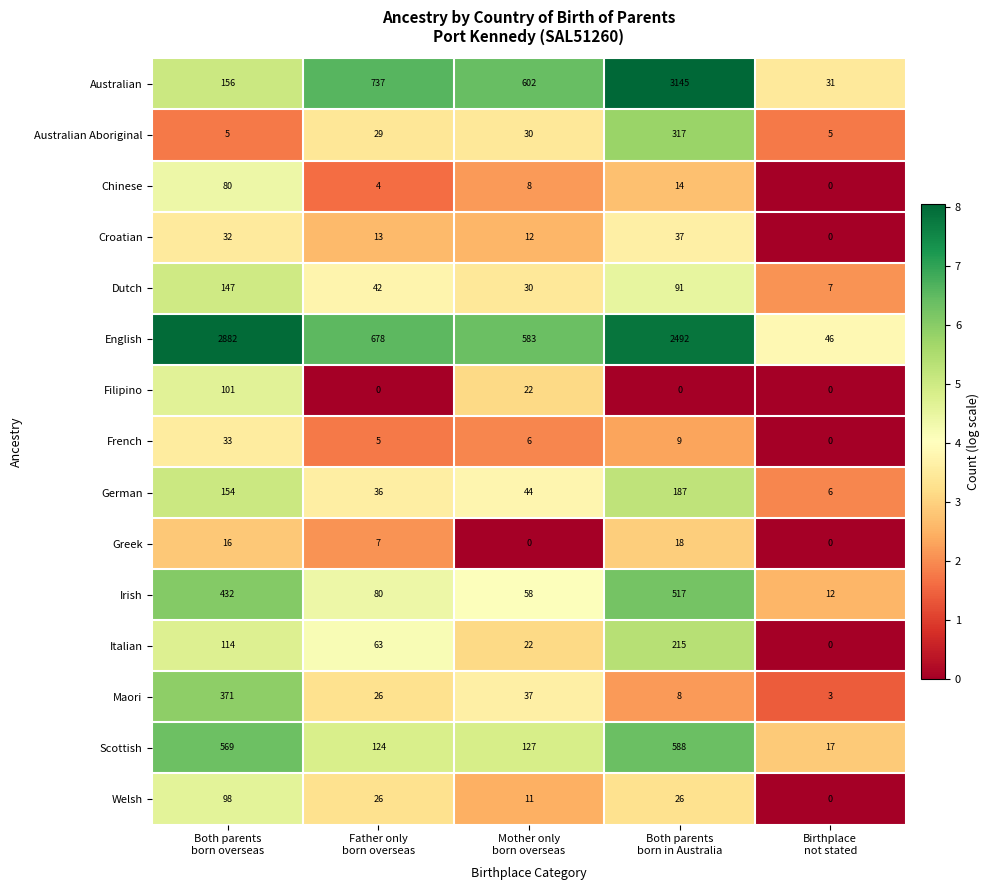

Count the Welsh values in the range 11 to 26.

3